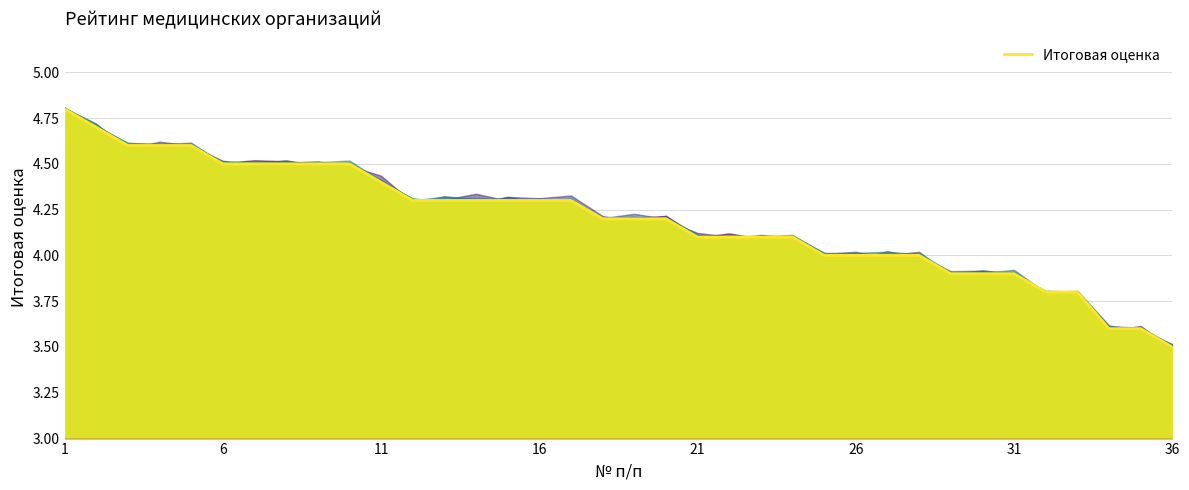

What value does the data have at 32?

3.8